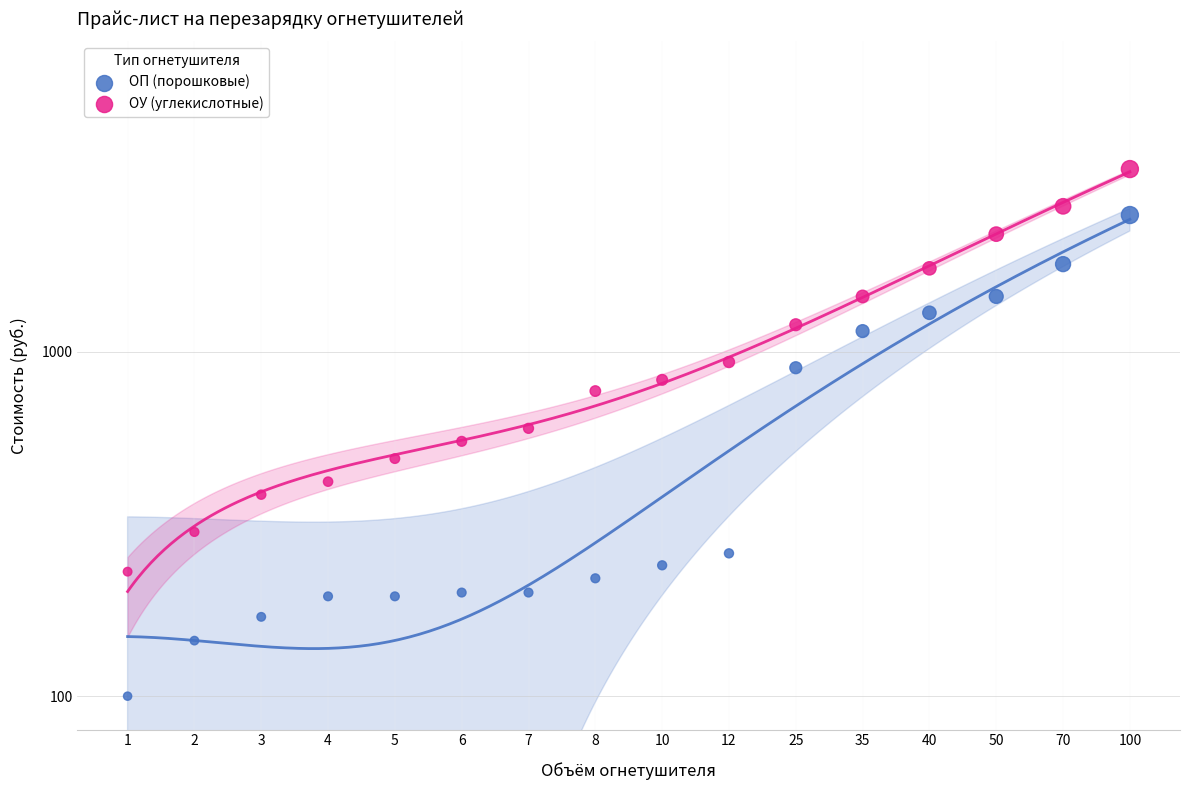

Which series contains the lowest Y value?

ОП (порошковые)